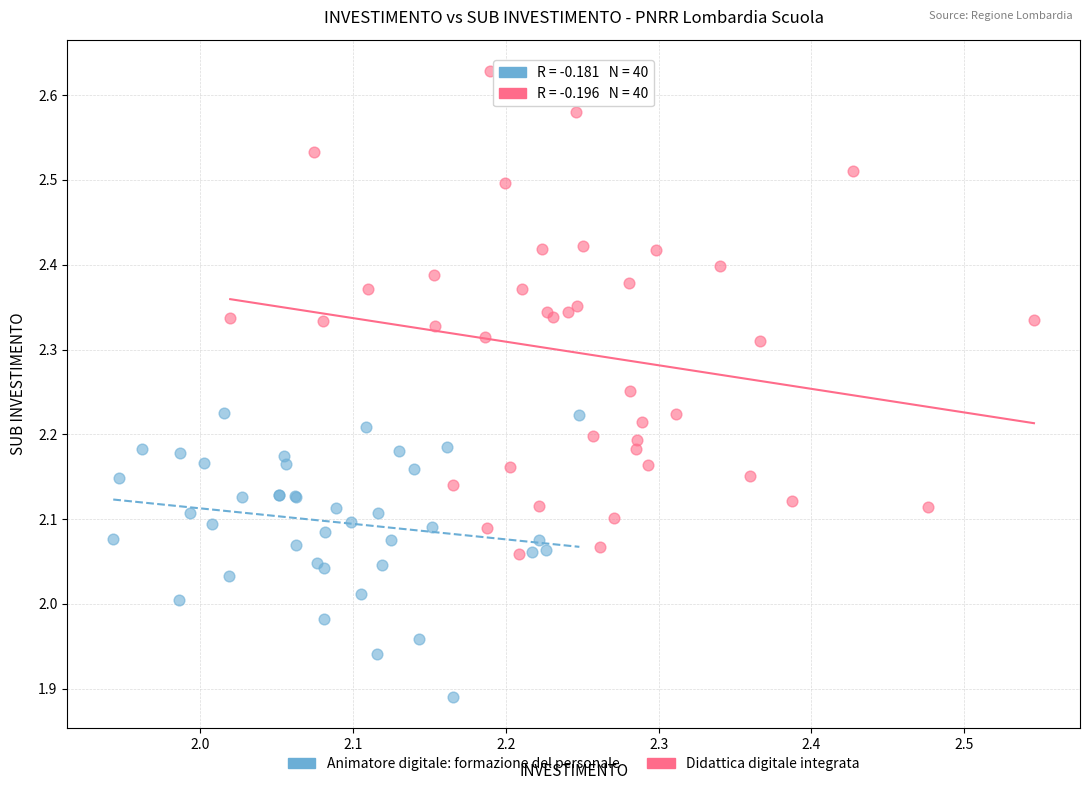

Which series contains the lowest Y value?

Animatore digitale: formazione del personale